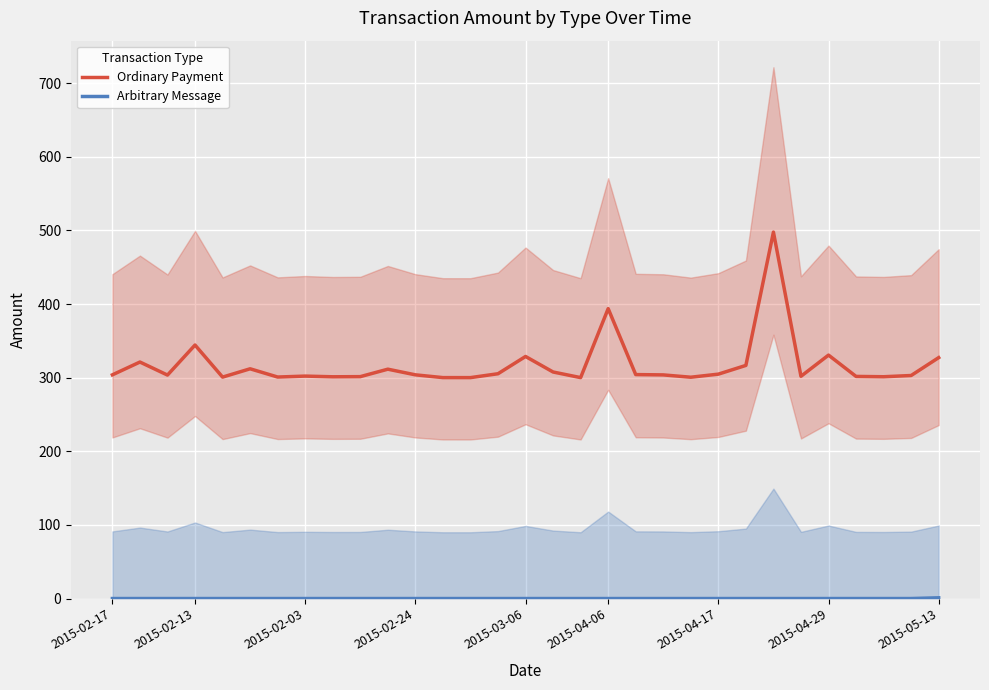

At how many categories does at least one series exceed 333?

3